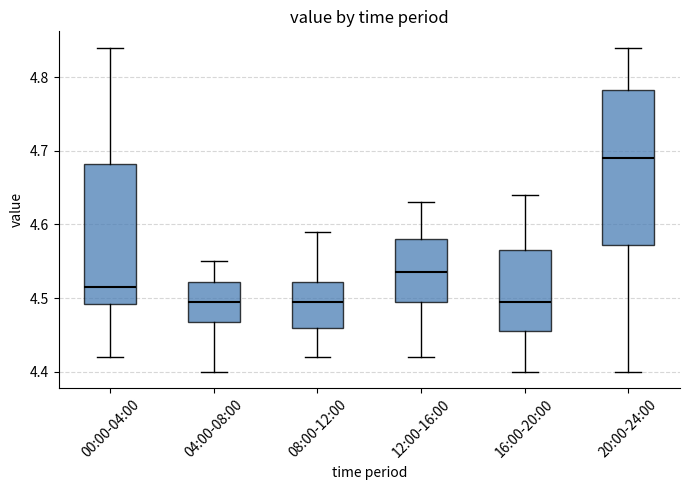

Comparing the boxes themselves (not the whiskers), which one is the tallest?

20:00-24:00